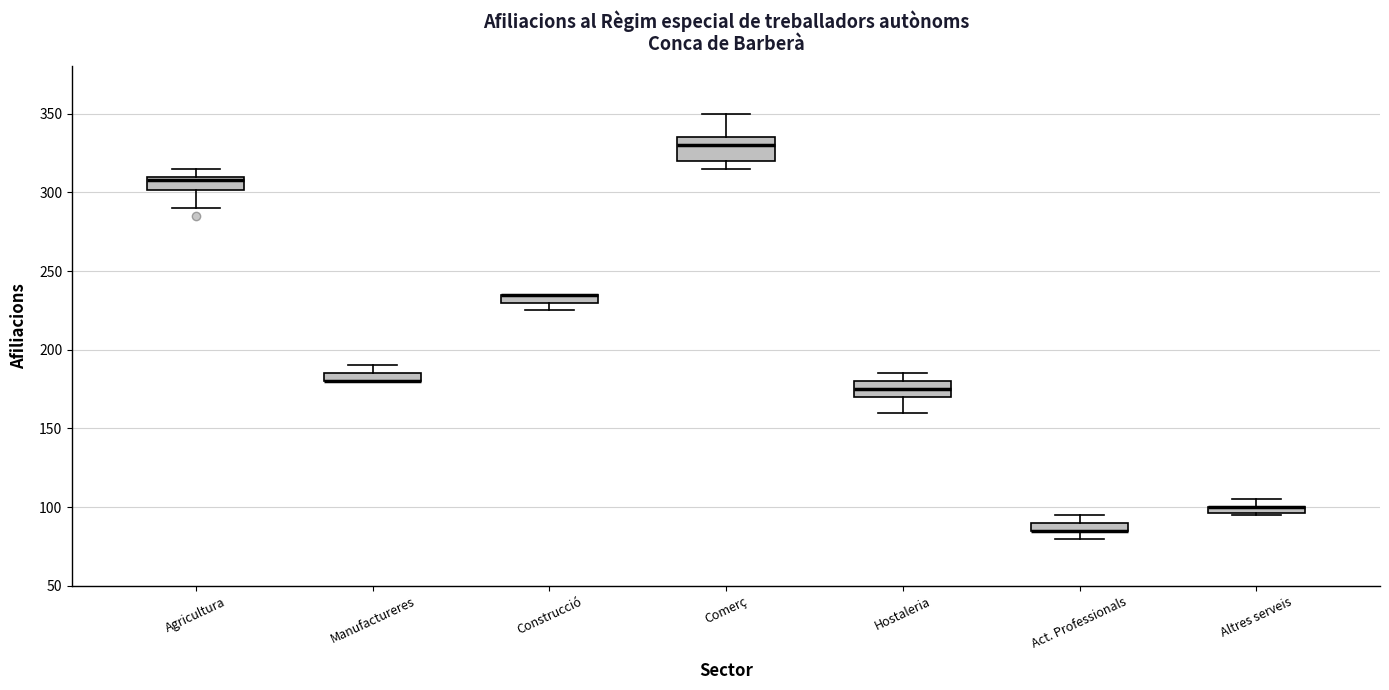

Comparing the boxes themselves (not the whiskers), which one is the tallest?

Comerç